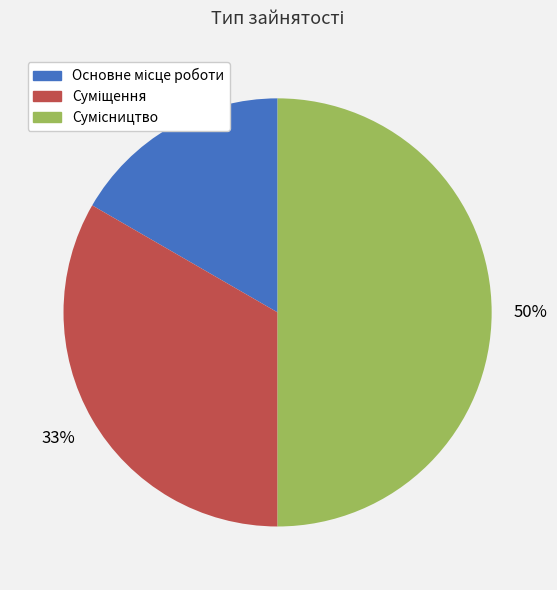

To the nearest percent, what is the difference between the largest and smallest slice percentages?

33%